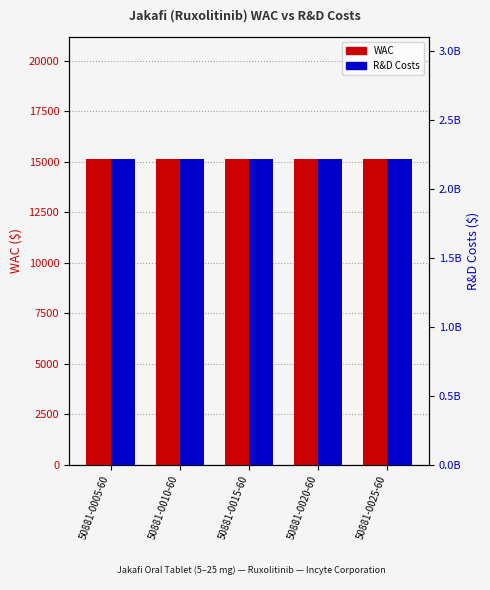

Read the WAC value at 50881-0010-60.

15123